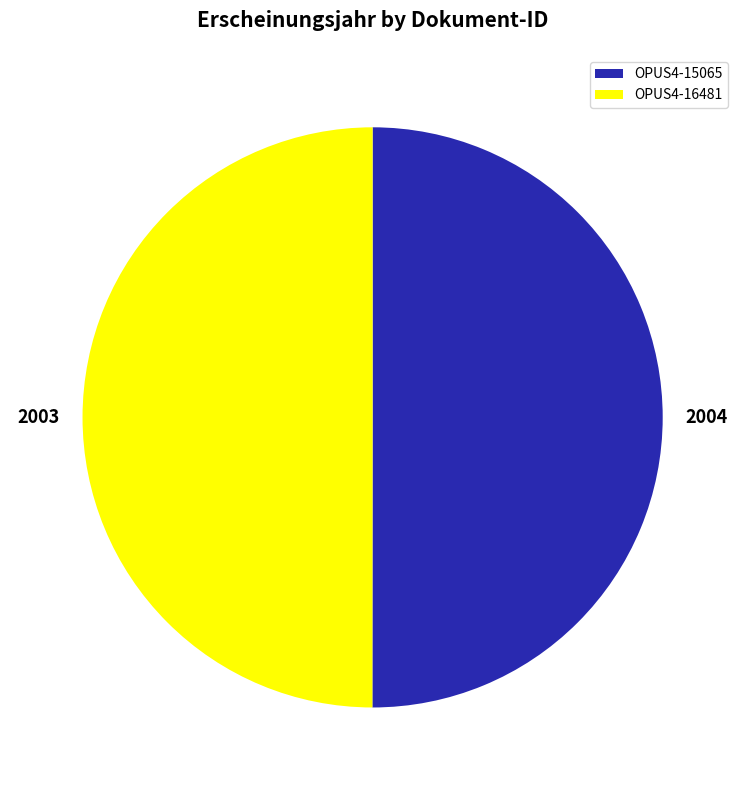

Is it true that OPUS4-15065 is 50% of the pie?

True